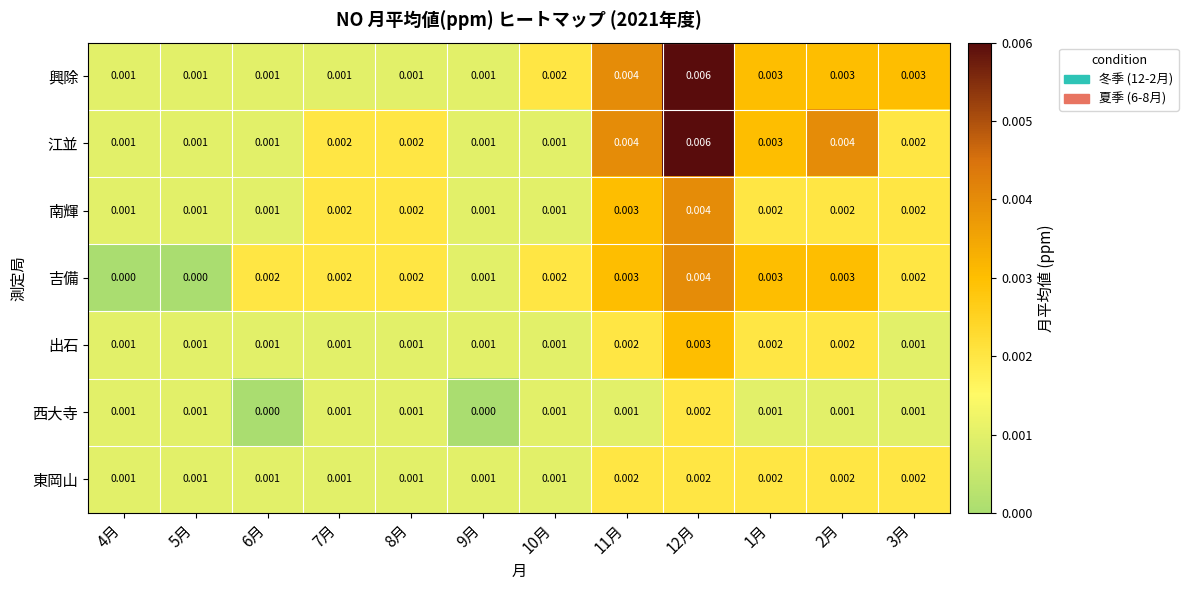

Count the number of data series in this chart.

7